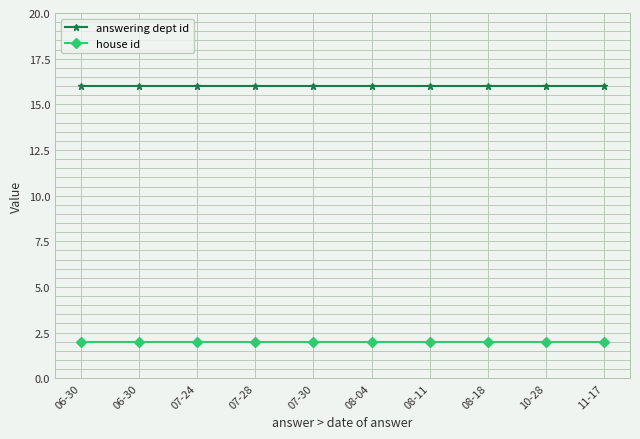

Is the value of house id at 10-28 greater than the value of answering dept id at 07-24?

No